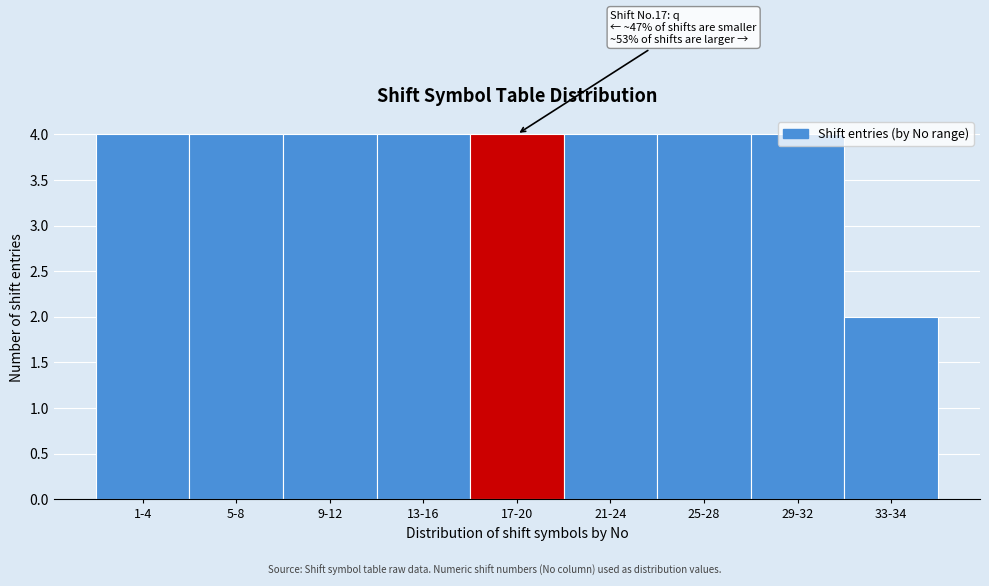

What is the average value?

4